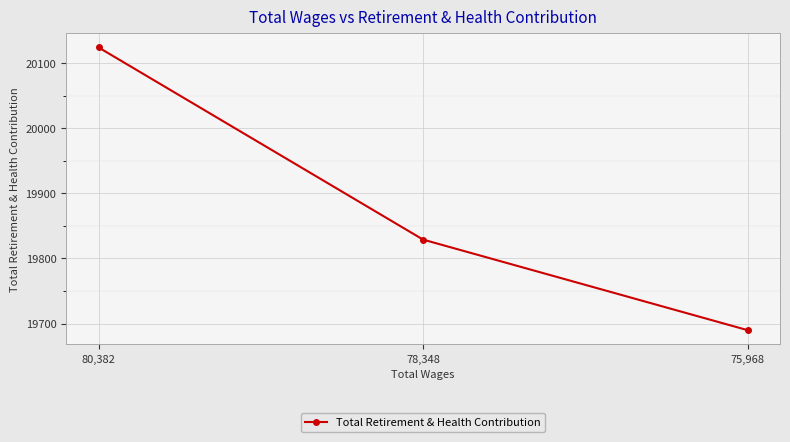

At which category does the chart reach its peak across all series?

80,382